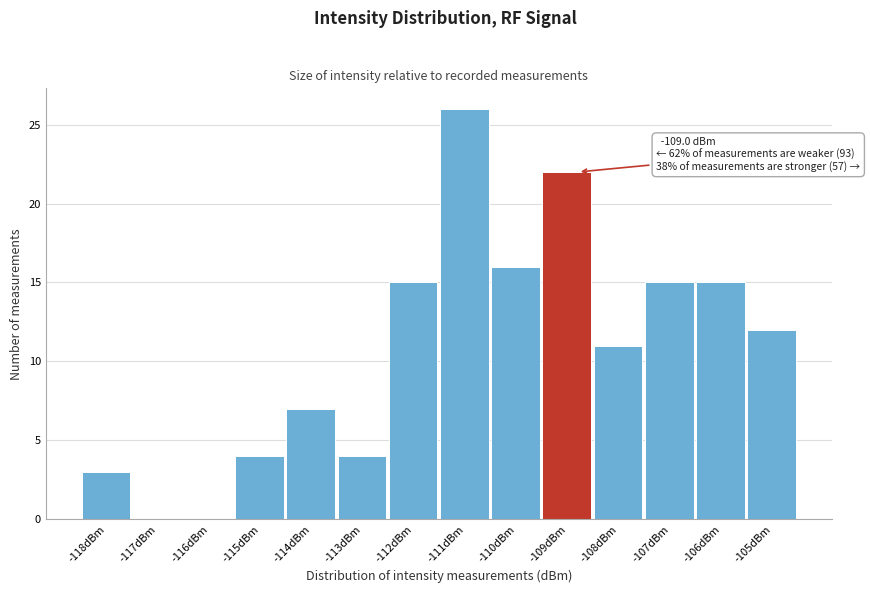

Reading left to right, transcribe all the data shown in this chart.

-118dBm=3	-117dBm=0	-116dBm=0	-115dBm=4	-114dBm=7	-113dBm=4	-112dBm=15	-111dBm=26	-110dBm=16	-109dBm=22	-108dBm=11	-107dBm=15	-106dBm=15	-105dBm=12